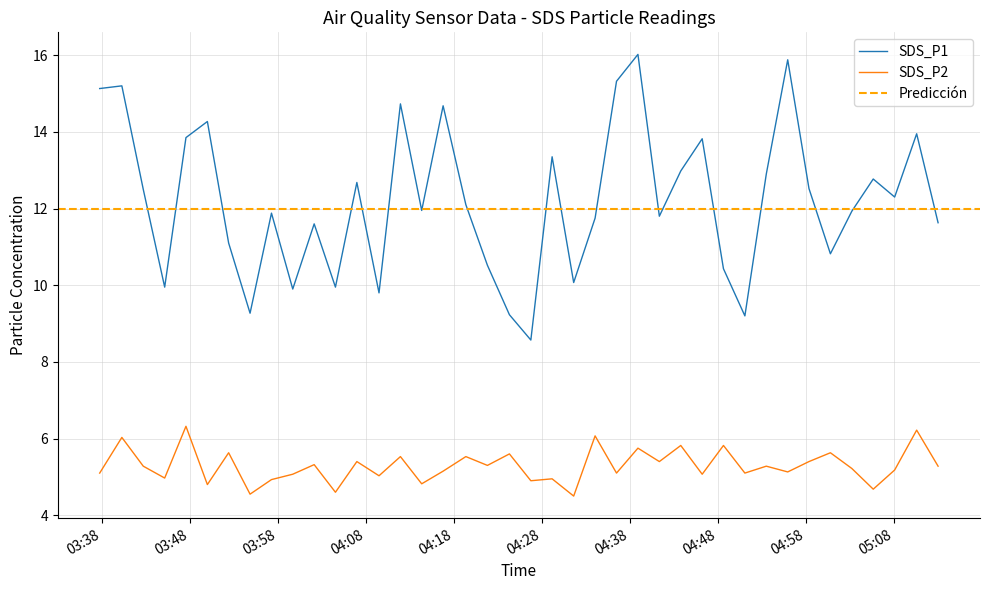

Which series has the largest range (max minus min)?

SDS_P1